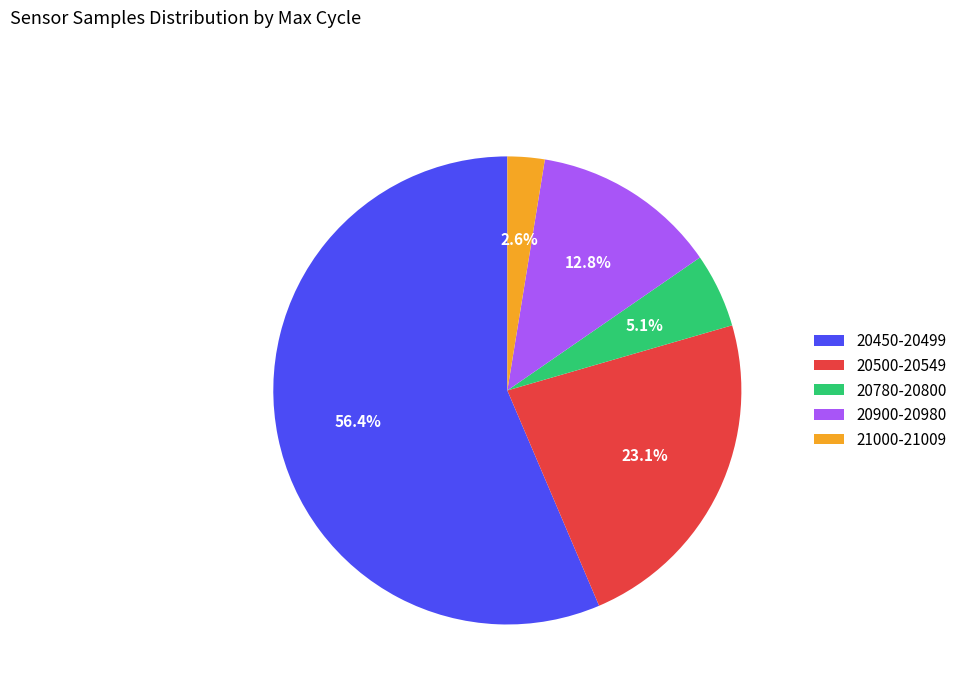

What percentage do 20450-20499 and 20900-20980 together represent?

69.2%